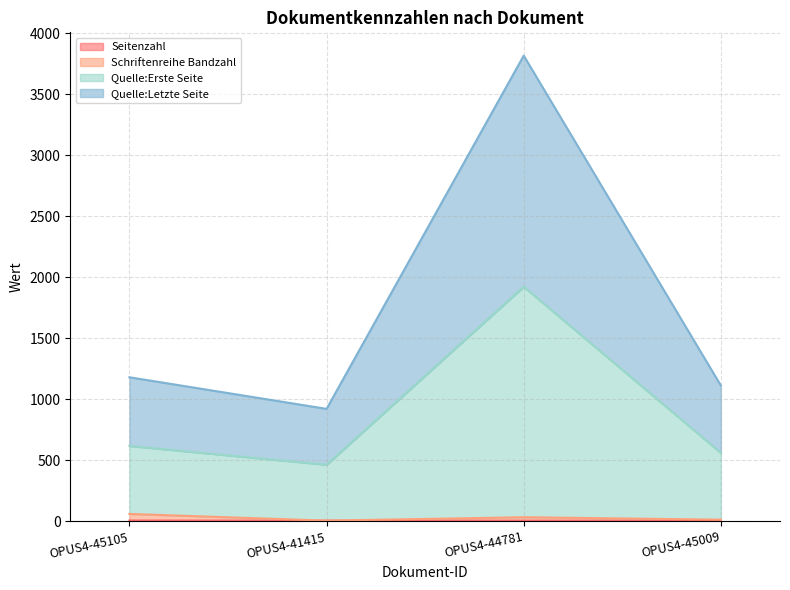

What is the difference between the maximum and minimum values in the Seitenzahl series?

1